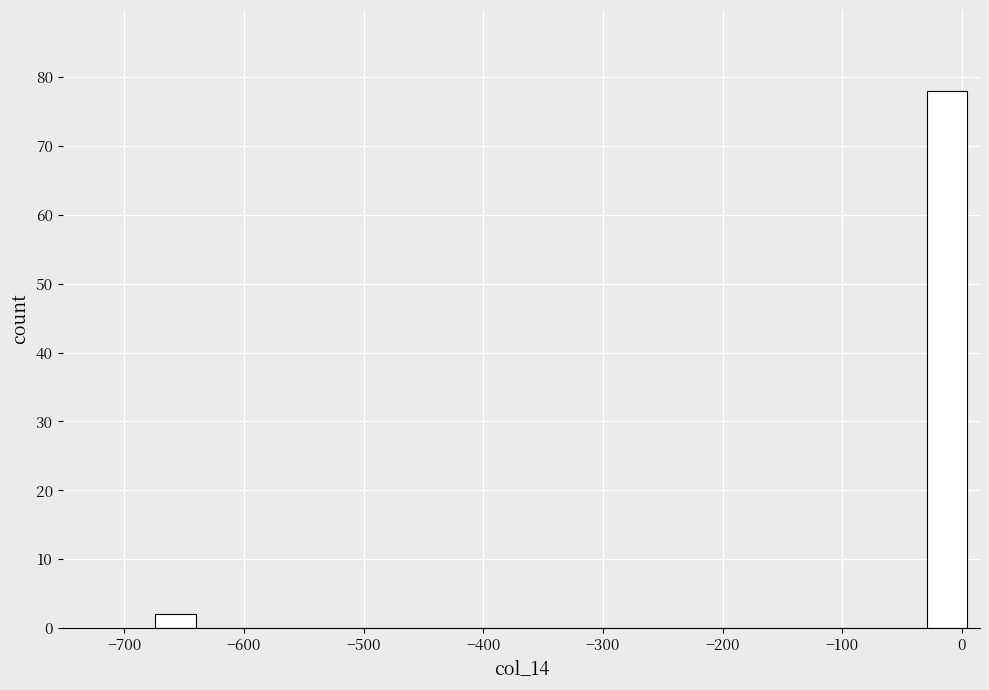

Read against the x-axis, roughly where is the centre of the tallest bar?

-10